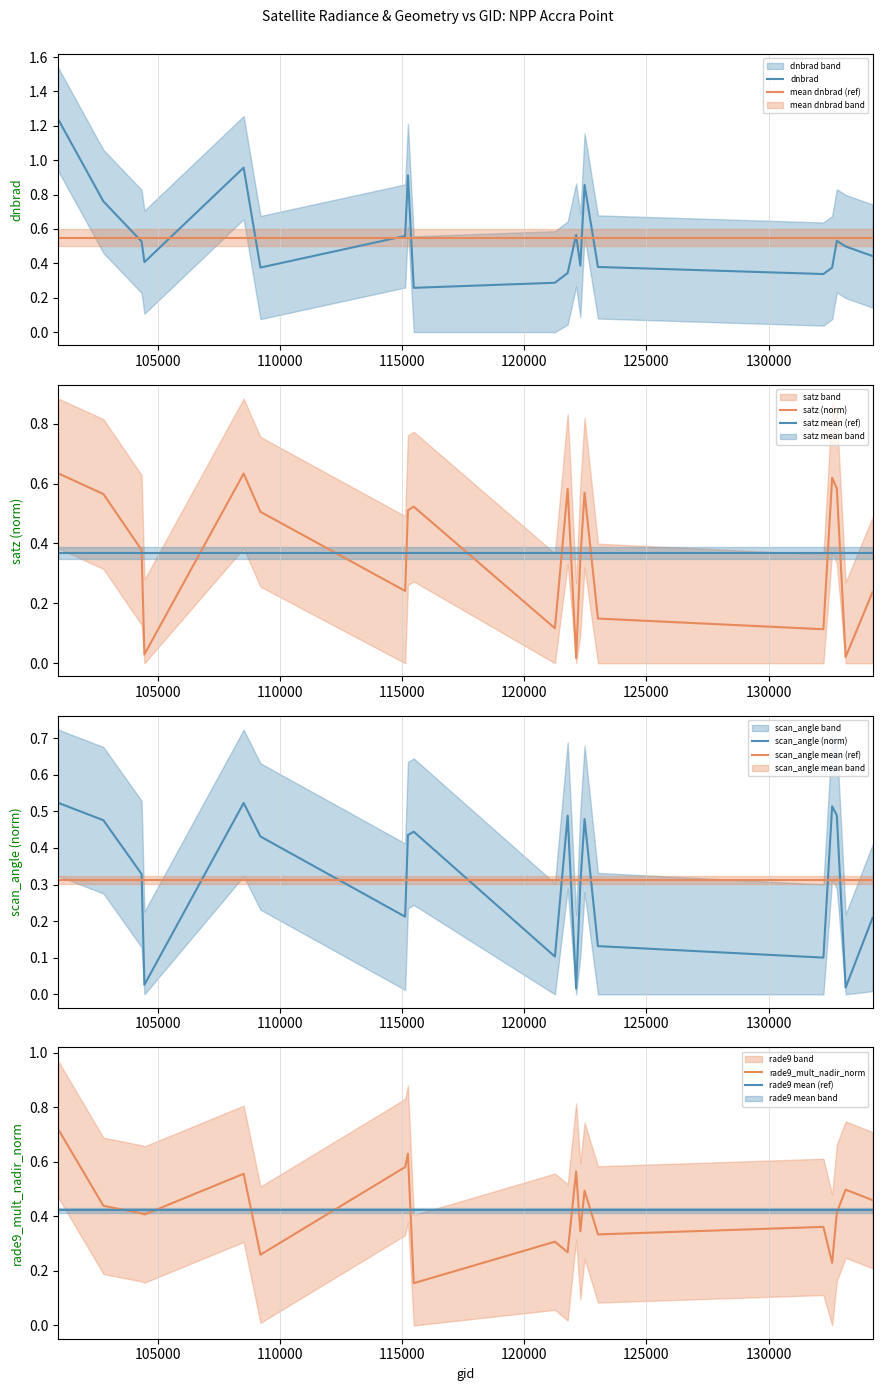

How many intersections are there between scan_angle and dnbrad?

8